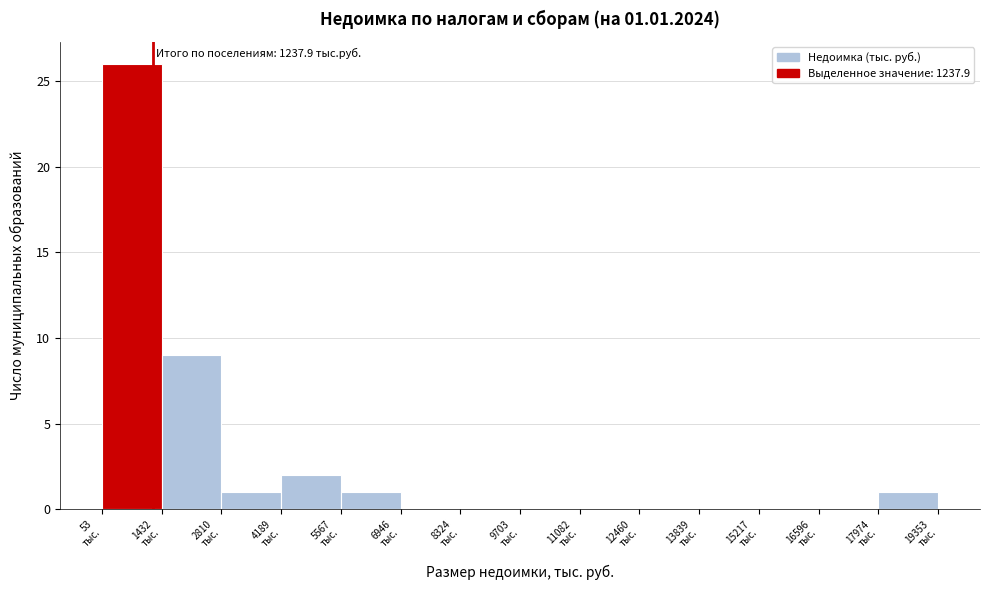

Over which range of the x-axis is the bar tallest?

0 to 1400